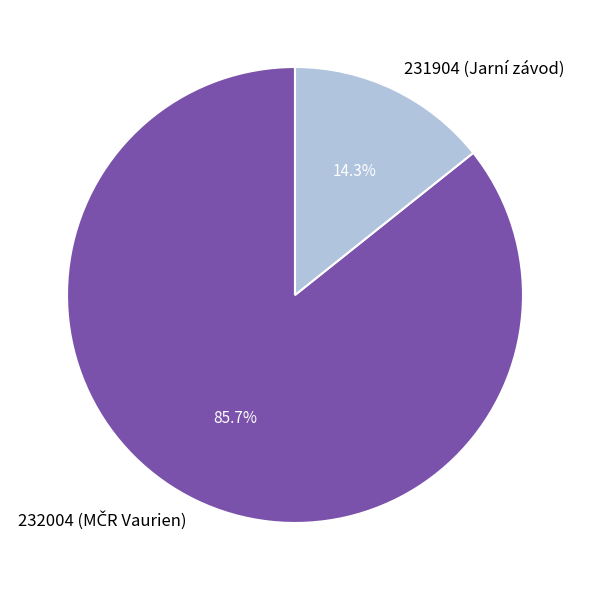

How many slices are in this pie chart?

2